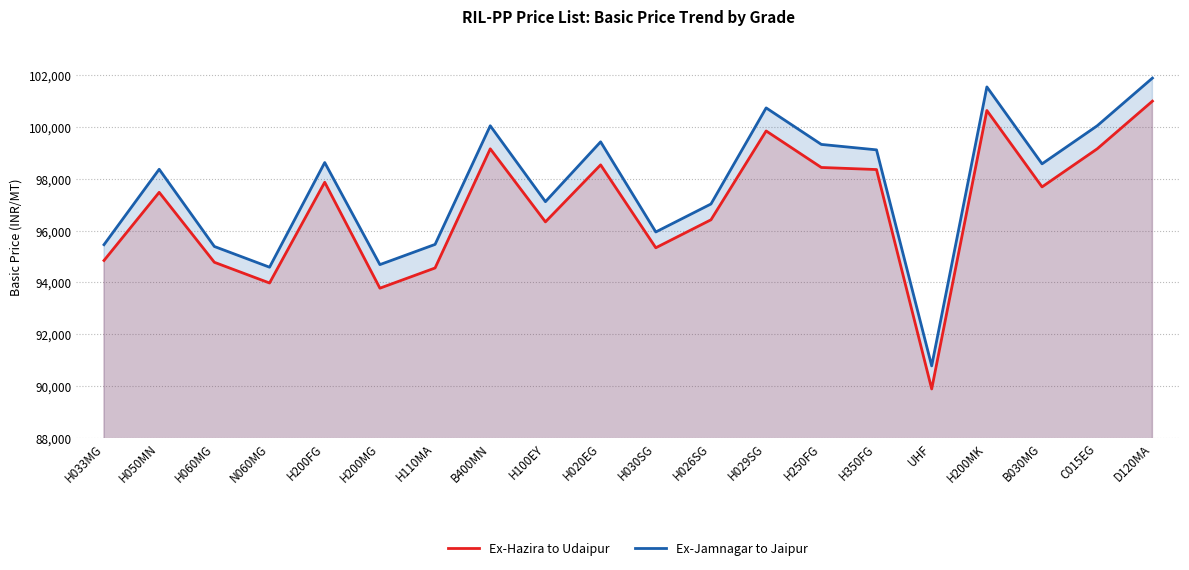

At which label does Ex-Jamnagar to Jaipur first exceed 98574?

H200FG